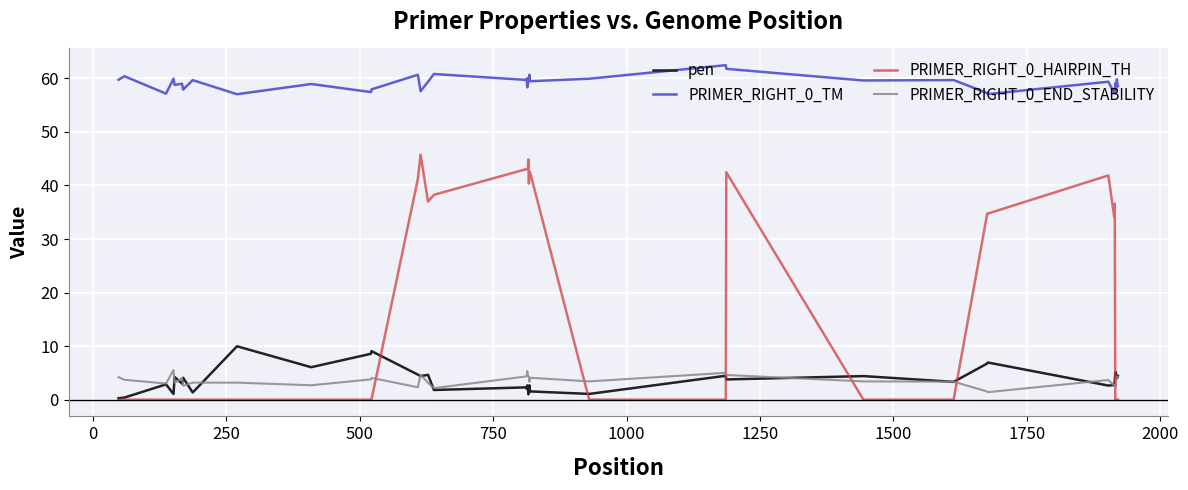

Which series has the largest total across all categories?

PRIMER_RIGHT_0_TM